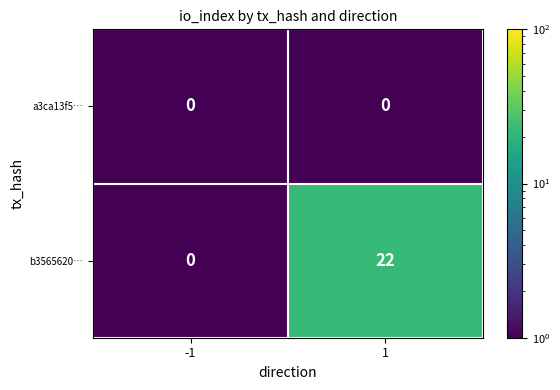

How many series are shown in this chart?

2